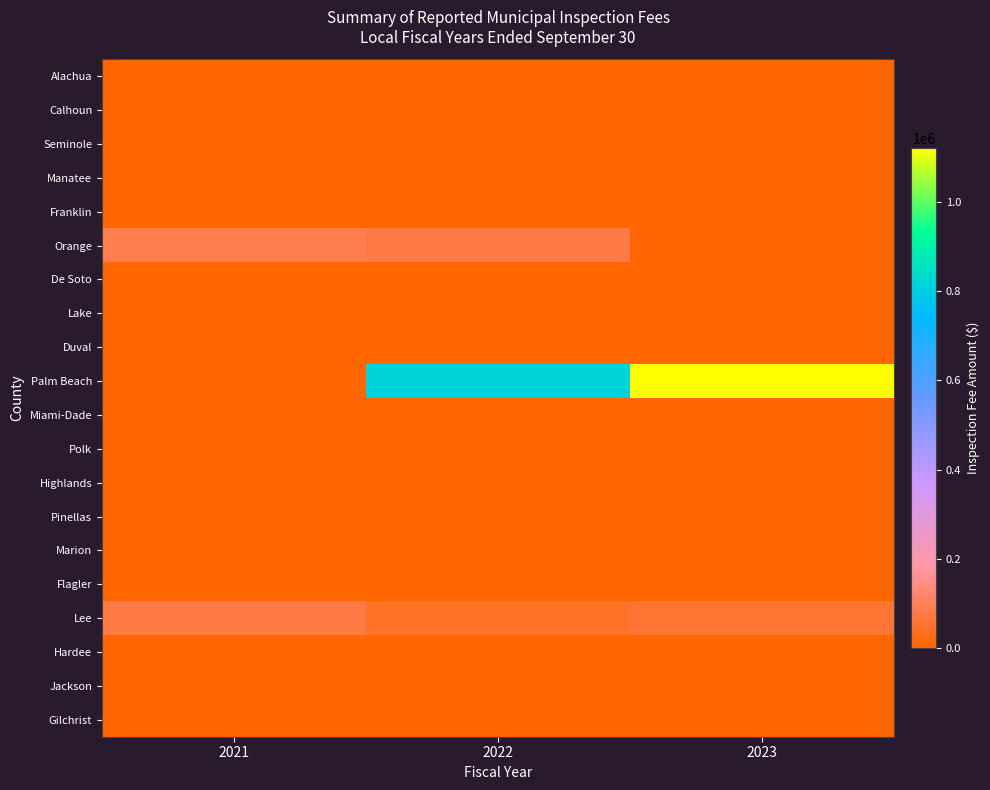

Which series has the largest total across all categories?

Palm Beach